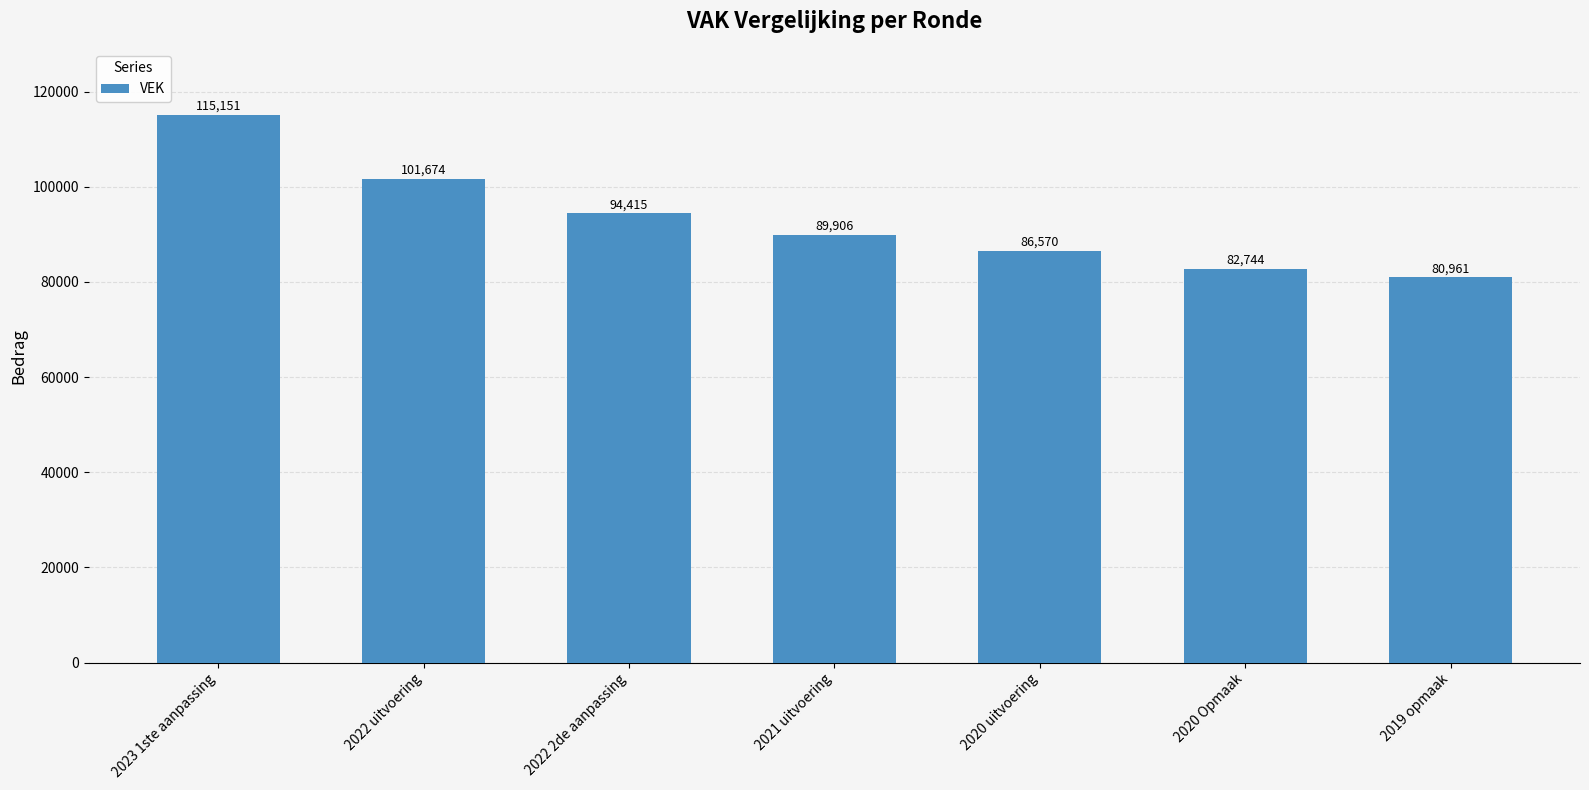

Which has a higher value, 2022 uitvoering or 2019 opmaak?

2022 uitvoering